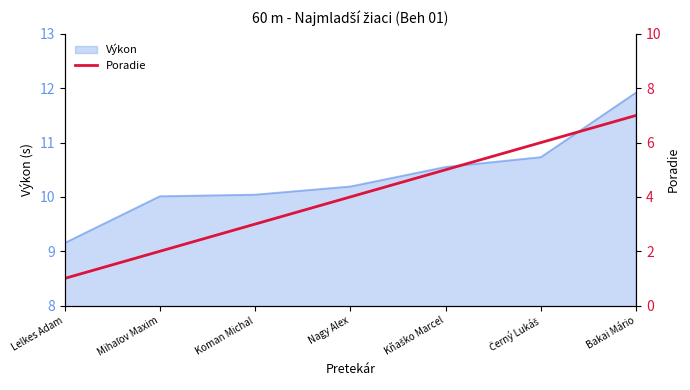

Which has a higher value, Kňaško Marcel or Nagy Alex?

Kňaško Marcel